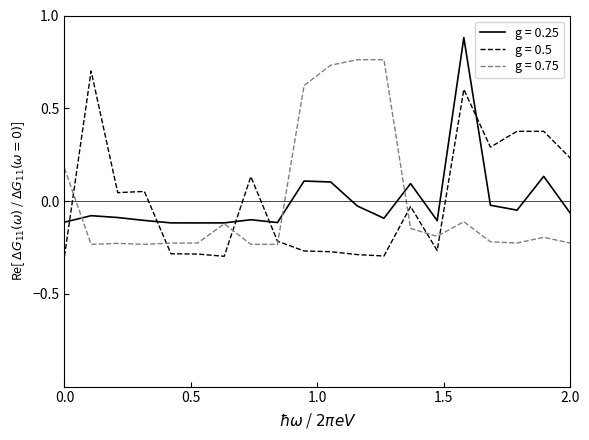

True or false: g = 0.5 and g = 0.25 cross at least once.

True